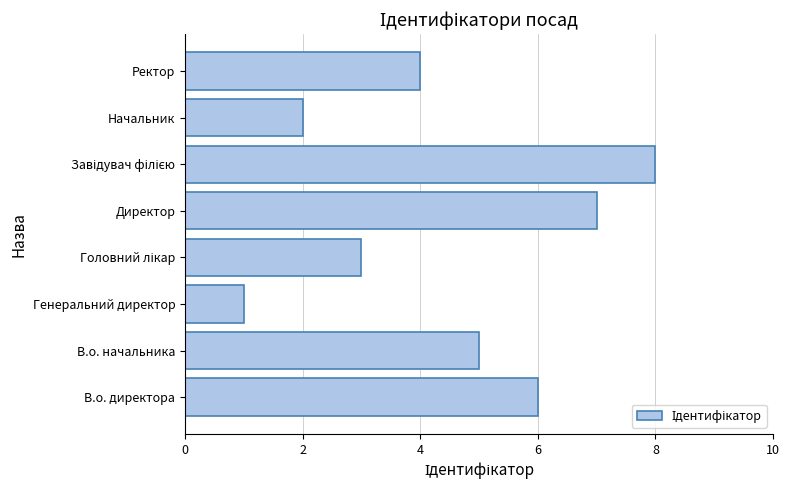

Is it true that the value at Генеральний директор is 1?

True